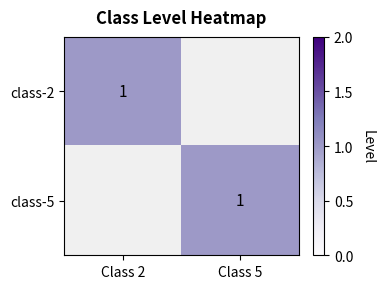

True or false: class-2 has a value of 1 at Class 2.

True